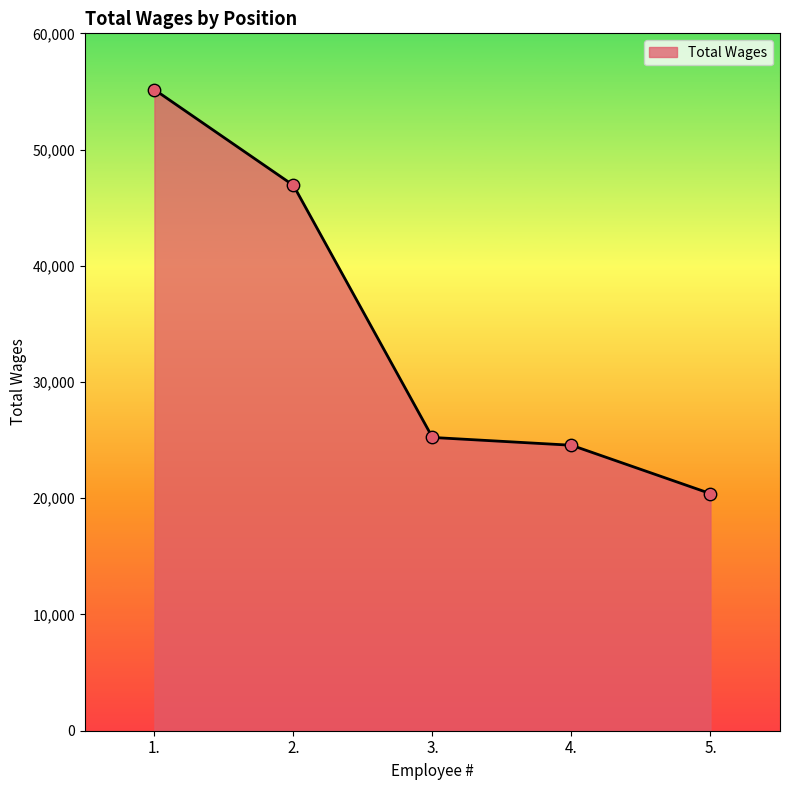

What is the change in value from 1. to 4.?

-30596